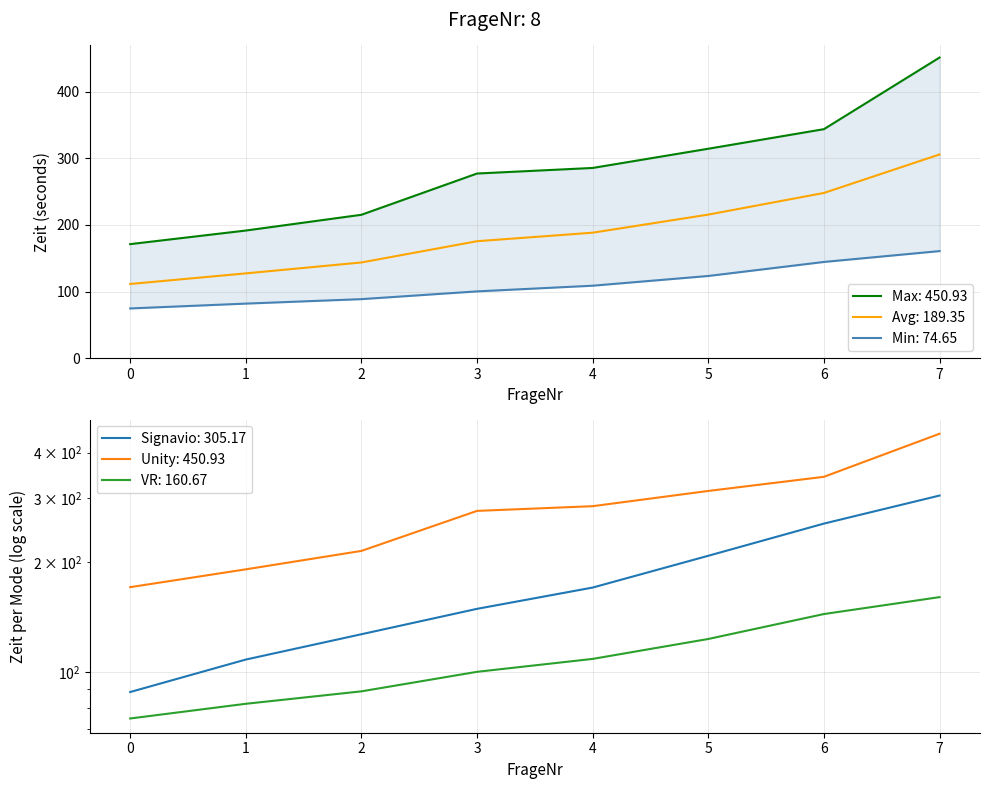

The value of Unity at 1 is 72.4. True or false?

False